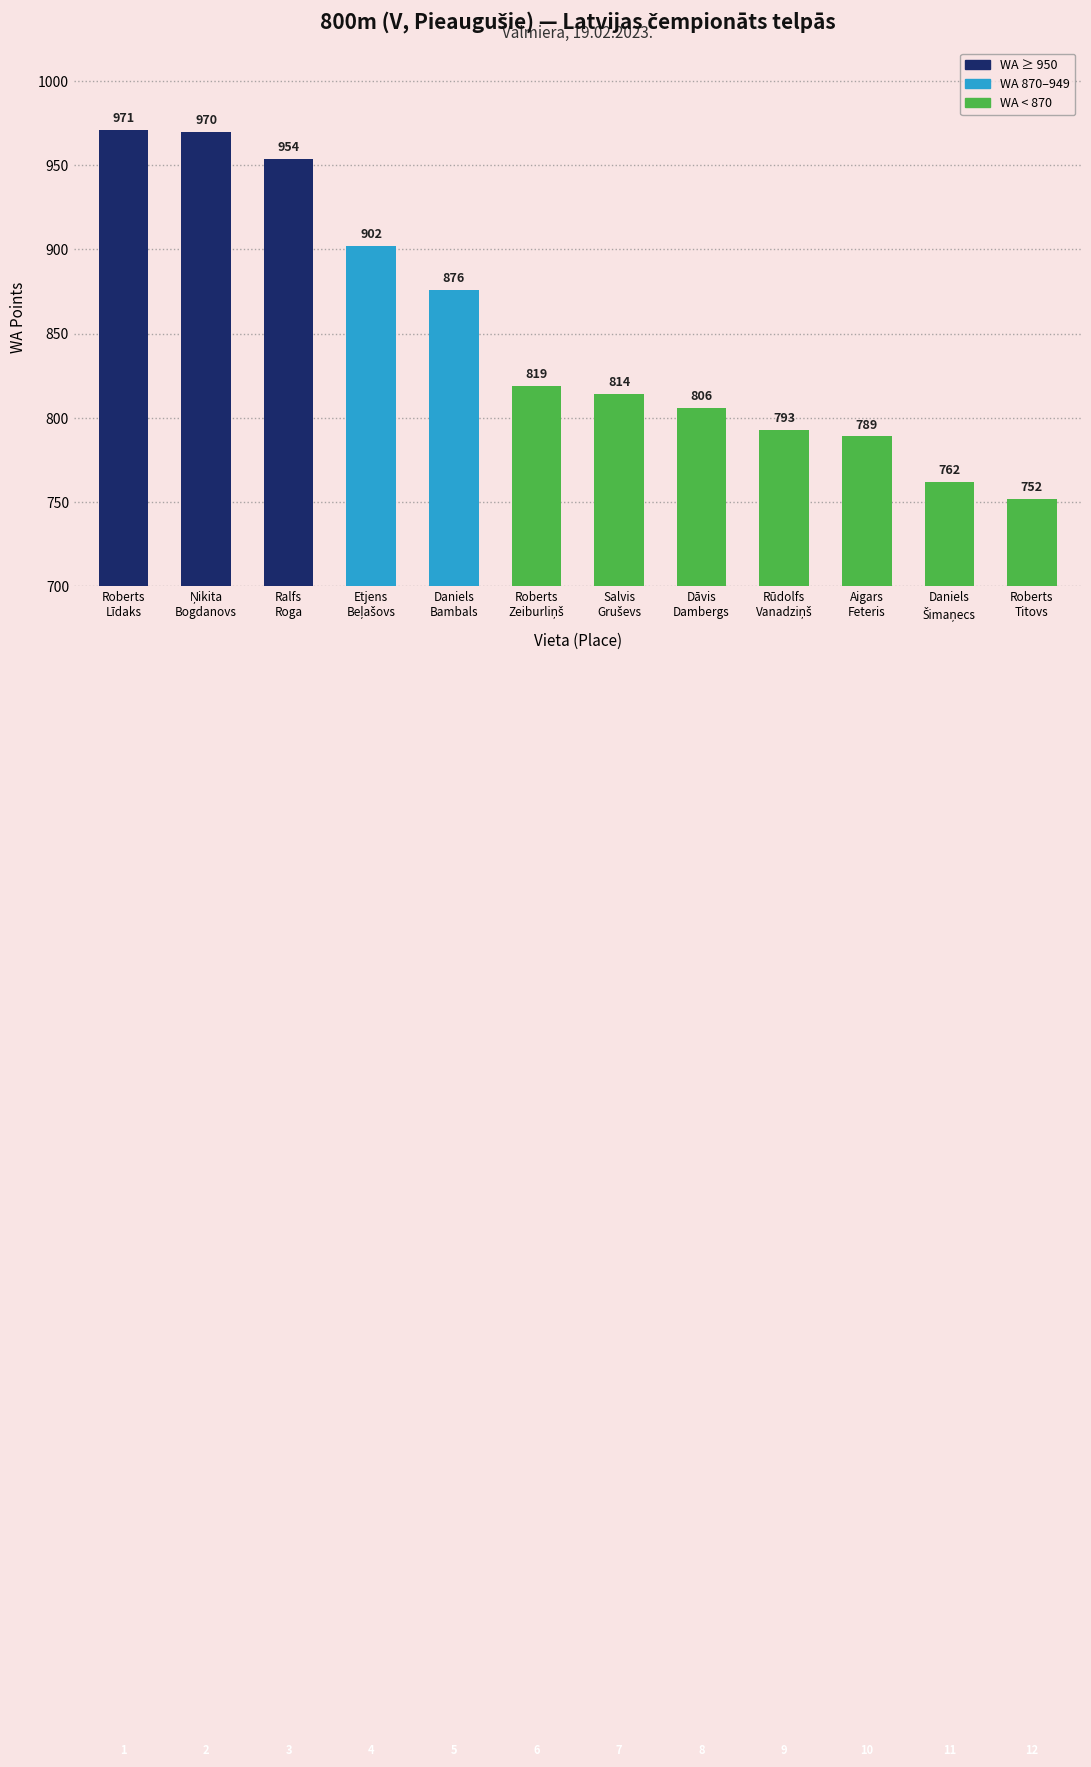

What is the difference between the maximum and second lowest values?

209